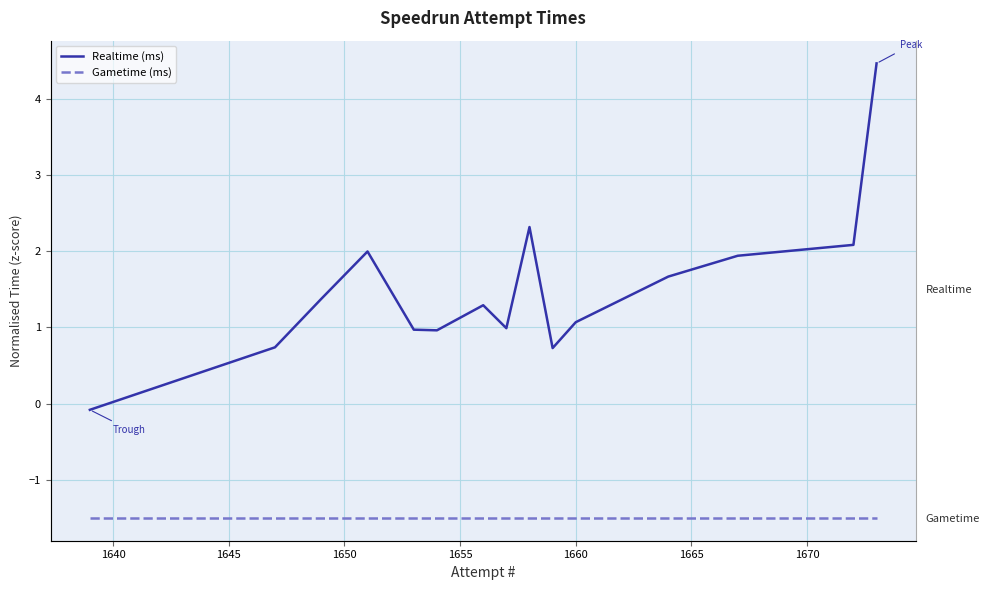

Is the value of Gametime (ms) at 9 greater than the value of Realtime (ms) at 13?

No